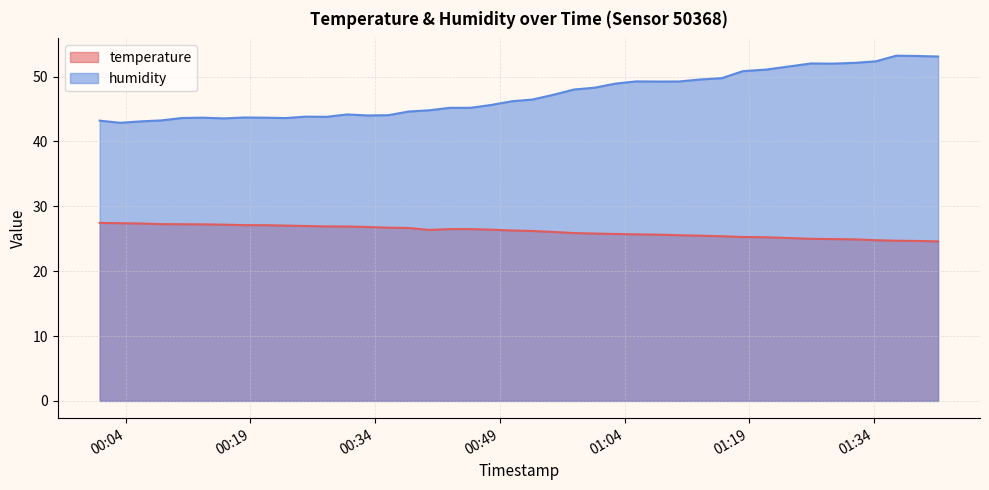

What are all the series names shown in the legend?

temperature, humidity